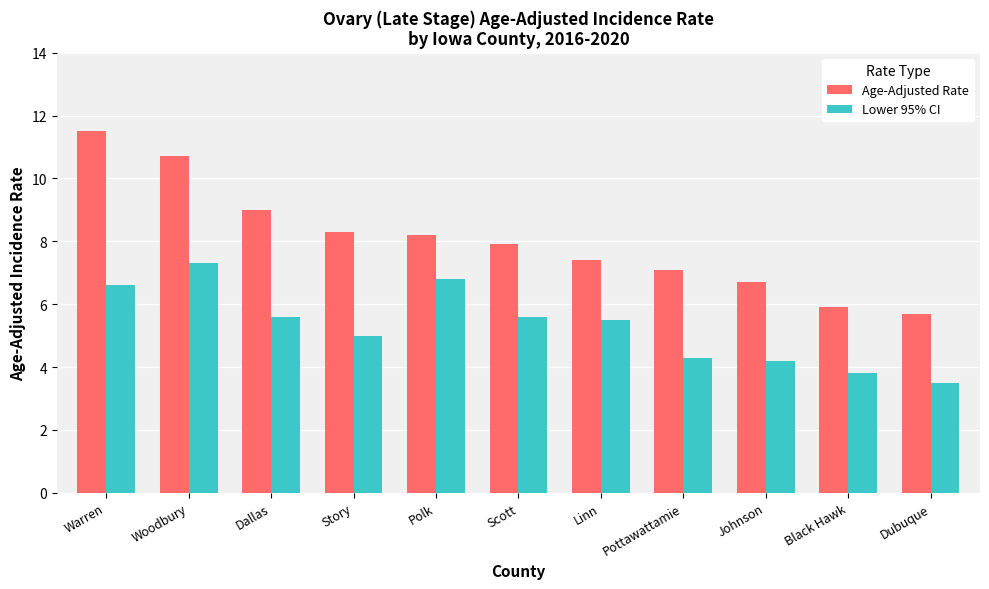

What is the smallest value displayed?

3.5